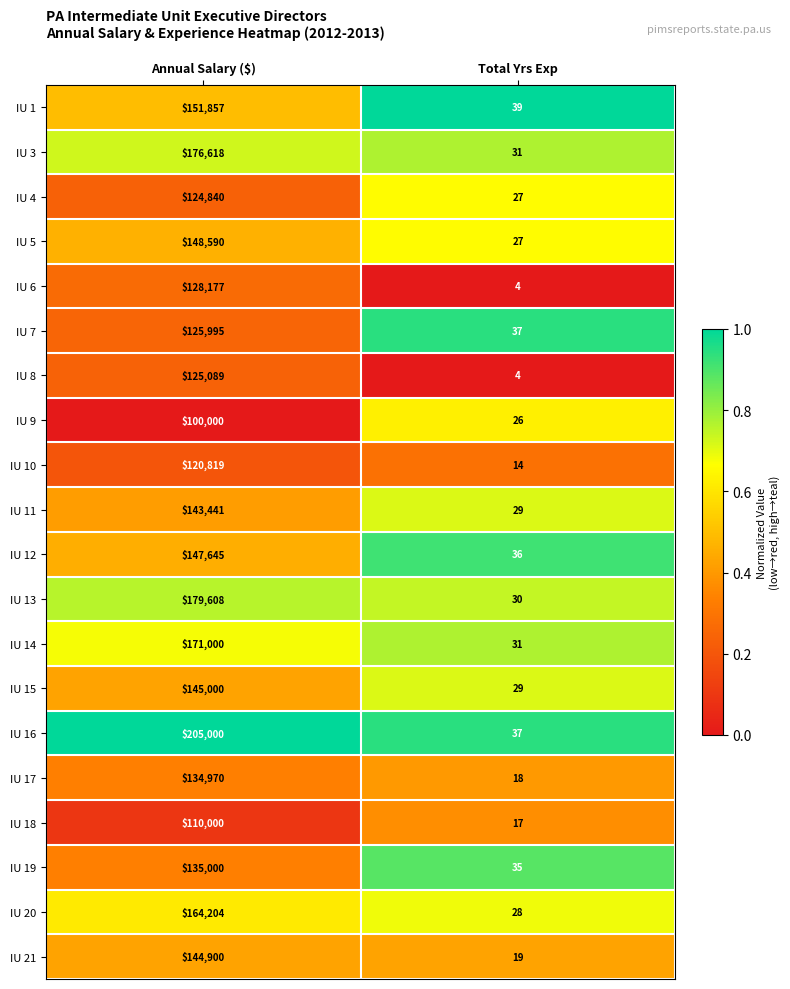

Between Annual Salary ($) and Total Yrs Exp, which series saw the biggest shift?

IU 16